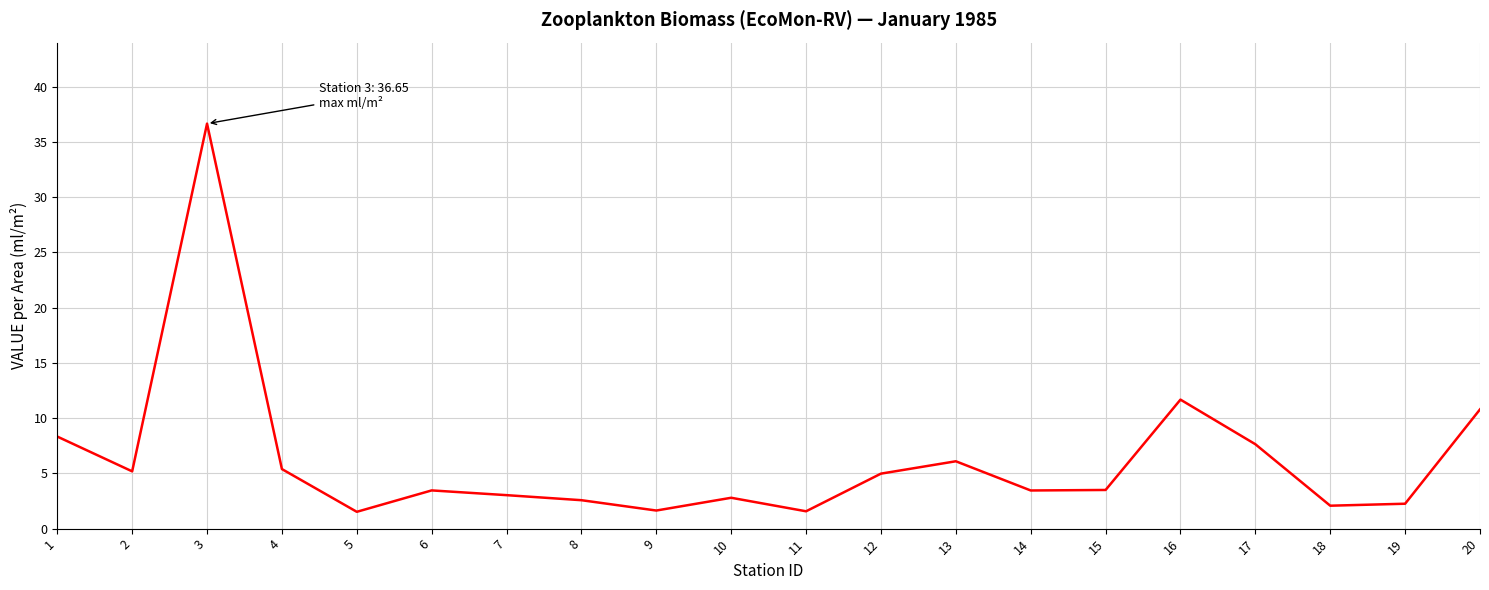

Is this an area chart (filled region under the line)?

No